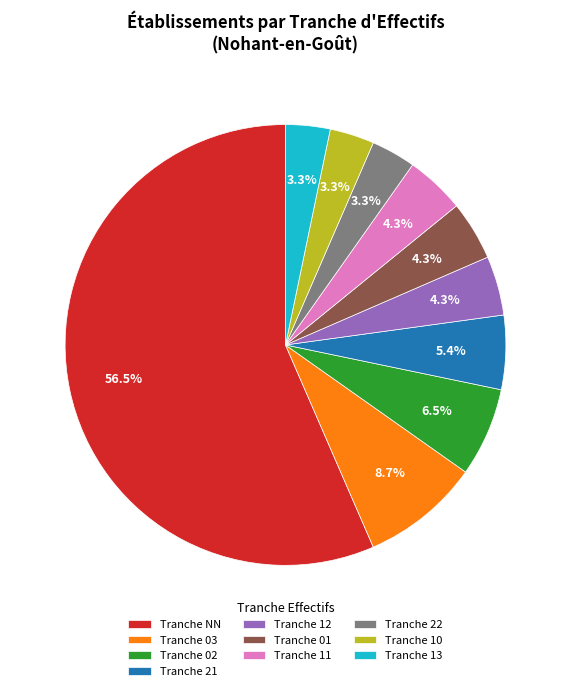

Is the sum of Tranche 02 and Tranche 21 greater than half?

No